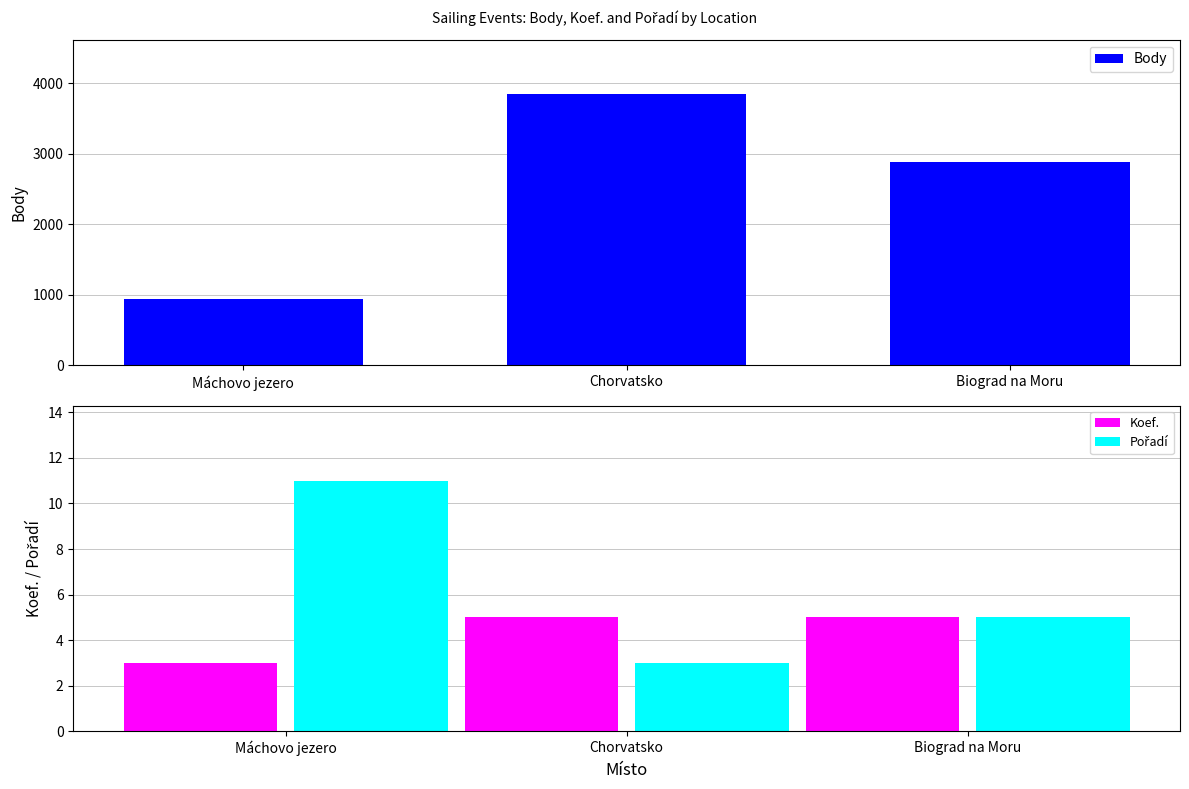

What is the lowest value of the Body series?

945